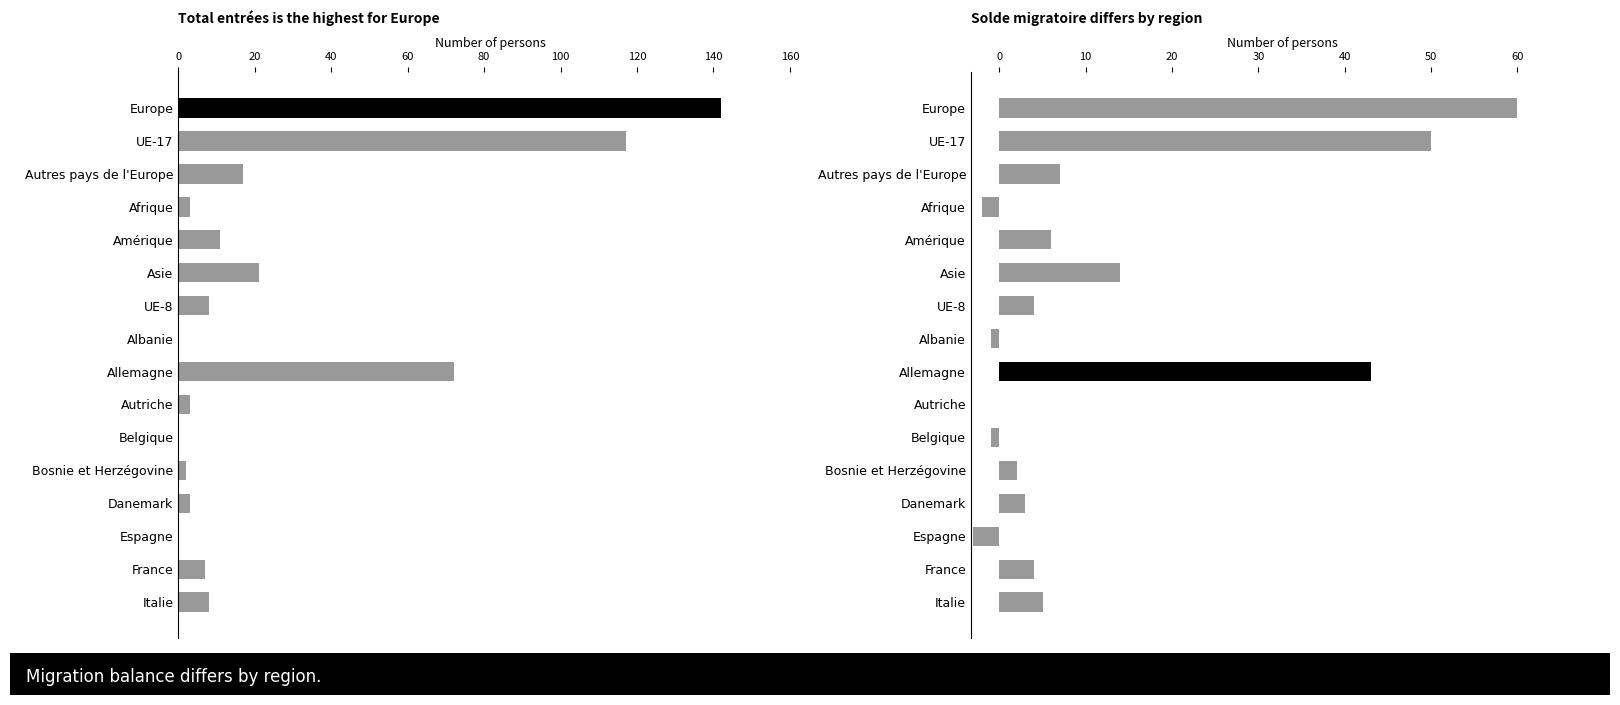

Which has a higher value, Belgique or Danemark?

Danemark